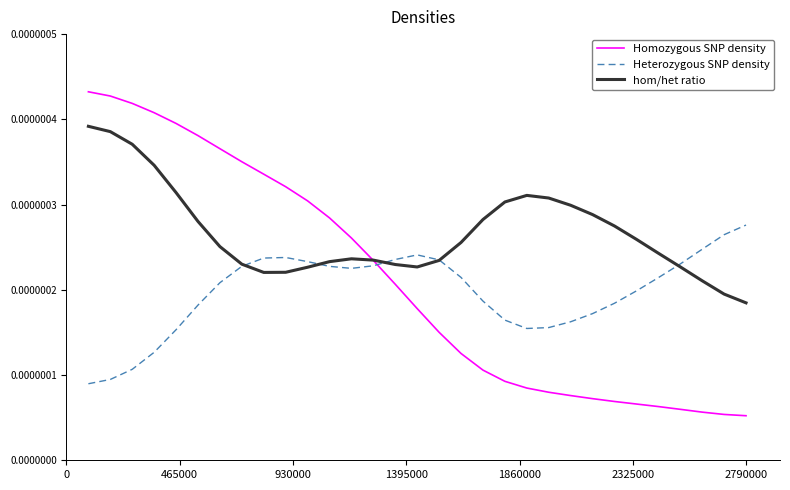

Which series ends up on top after the final intersection of Heterozygous SNP density and hom/het ratio?

Heterozygous SNP density